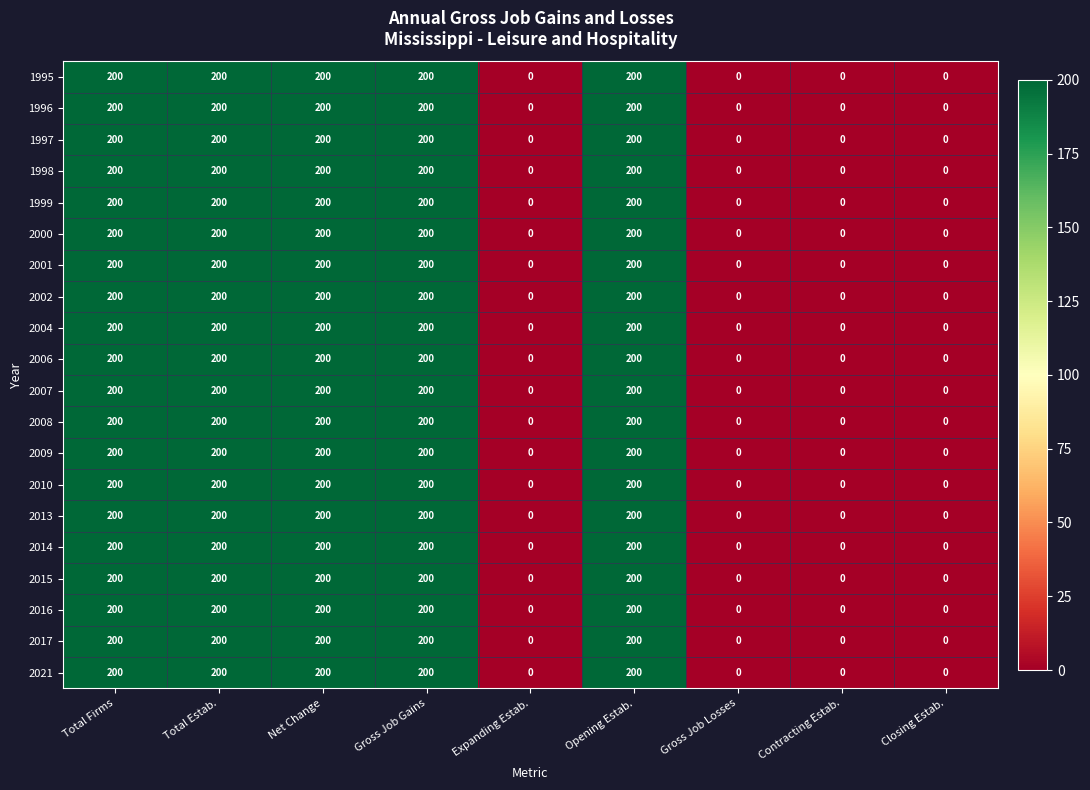

How many series are shown in this chart?

20